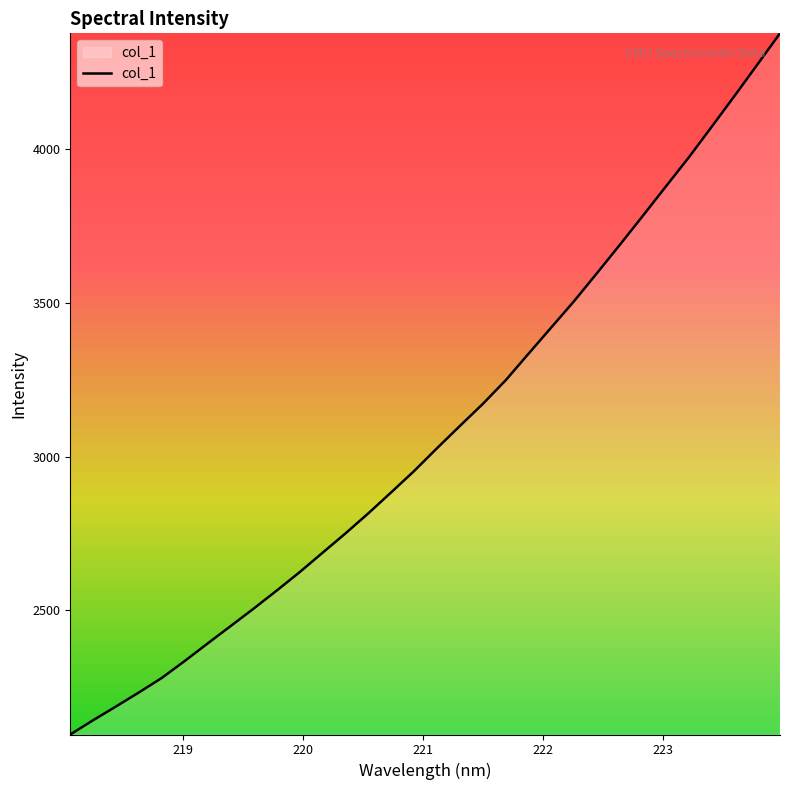

What is the smallest value displayed?

2095.6